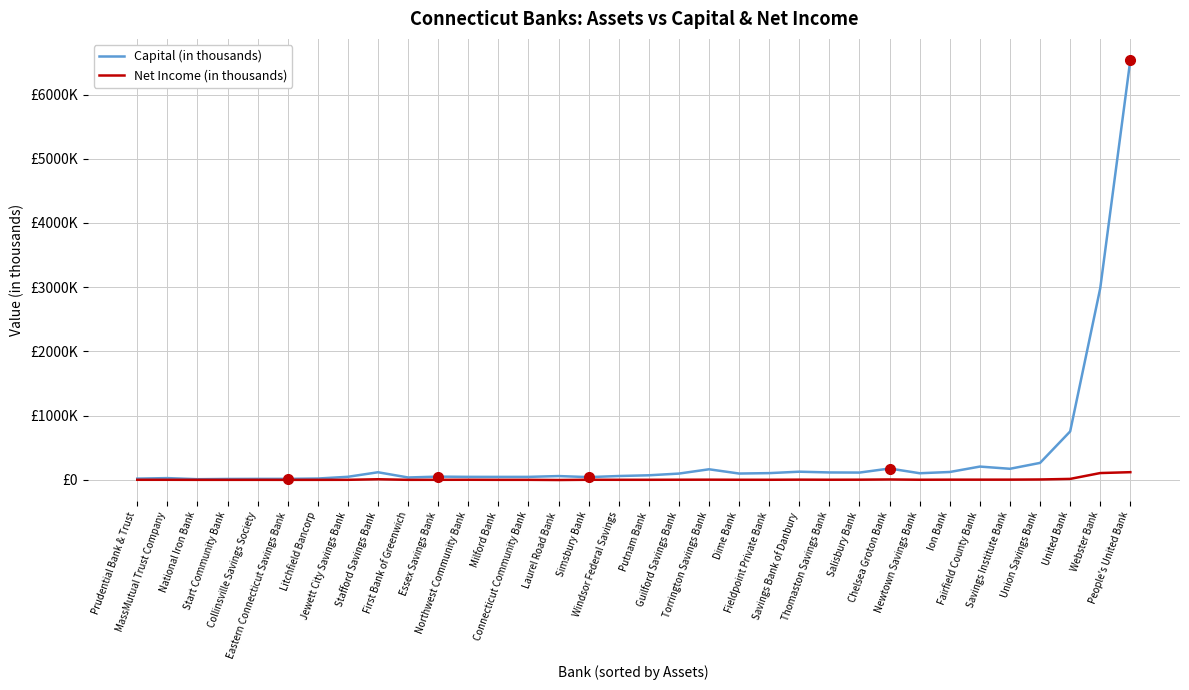

True or false: Net Income (in thousands) has more than 2 points higher than both neighbors.

True